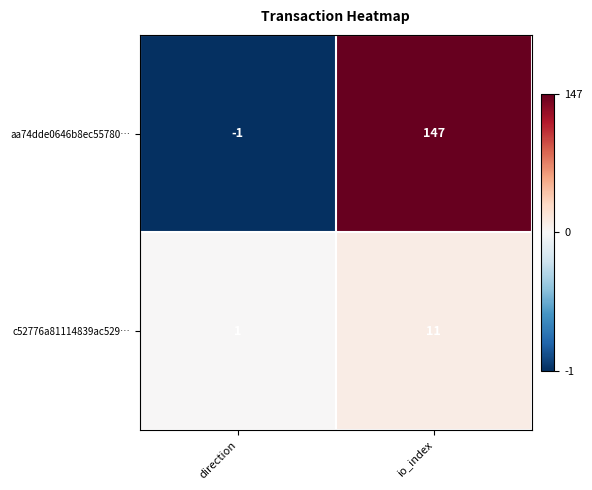

Which series has the largest range (max minus min)?

aa74dde0646b8ec55780…